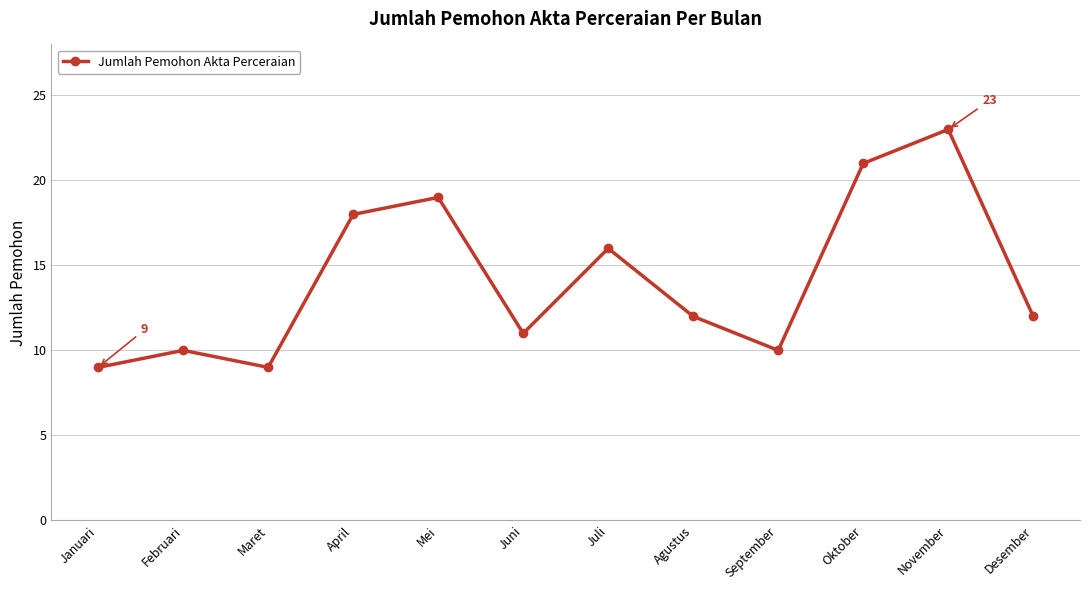

What is the label of the 6th point from the right?

Juli